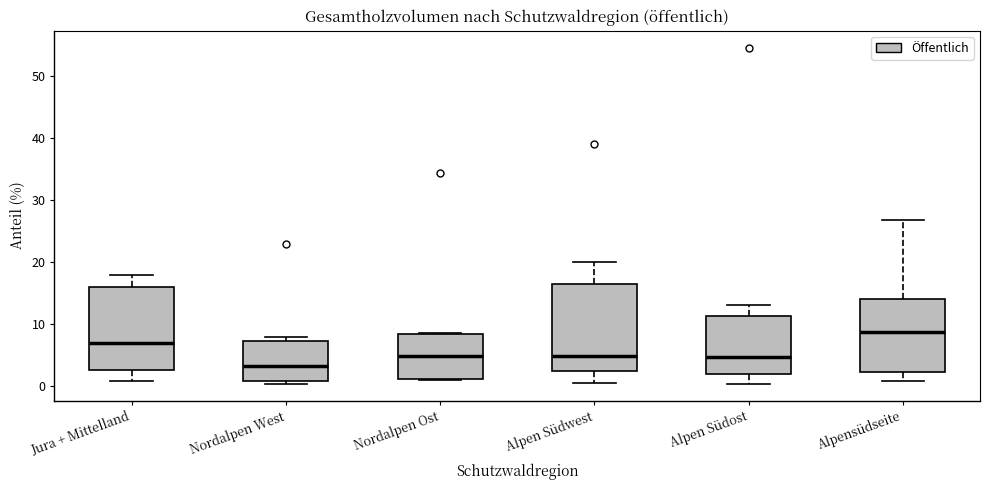

Reading left to right, read every box against the y-axis: the position of its median line, the range the box covers, and the ends of its whiskers. The values are not printed on the chart, so give them approximately, as read against the axis.

Jura + Mittelland: median 7, box 3 to 16, whiskers 1 to 18
Nordalpen West: median 3, box 1 to 7, whiskers 0 to 8
Nordalpen Ost: median 5, box 1 to 8, whiskers 1 to 9
Alpen Südwest: median 5, box 2 to 16, whiskers 0 to 20
Alpen Südost: median 5, box 2 to 11, whiskers 0 to 13
Alpensüdseite: median 9, box 2 to 14, whiskers 1 to 27